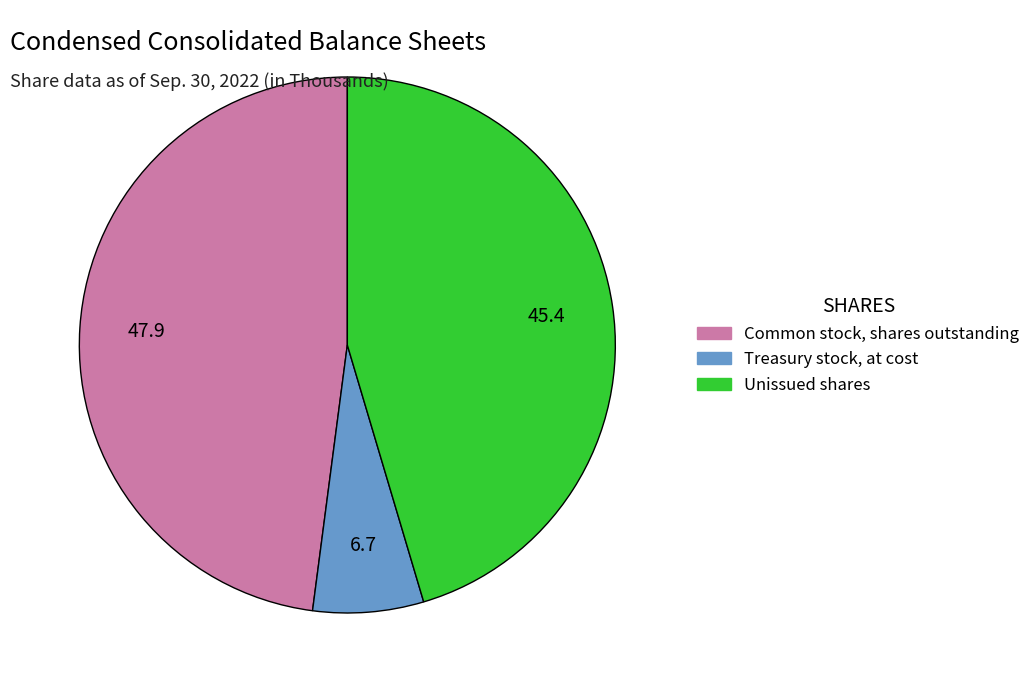

Does any single category account for the majority?

No